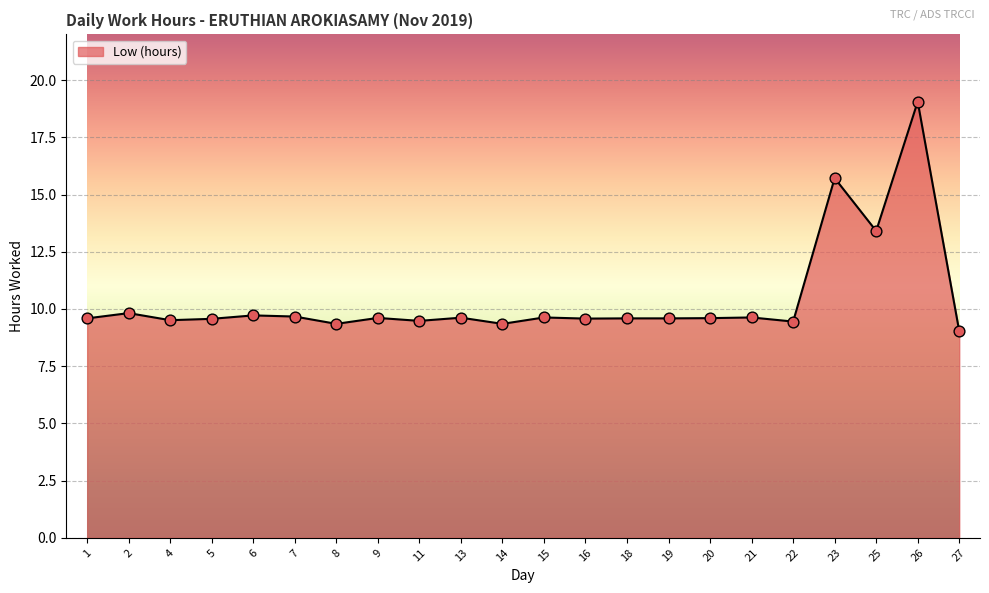

What is the ratio of the value at 7 to the value at 16?

1.0